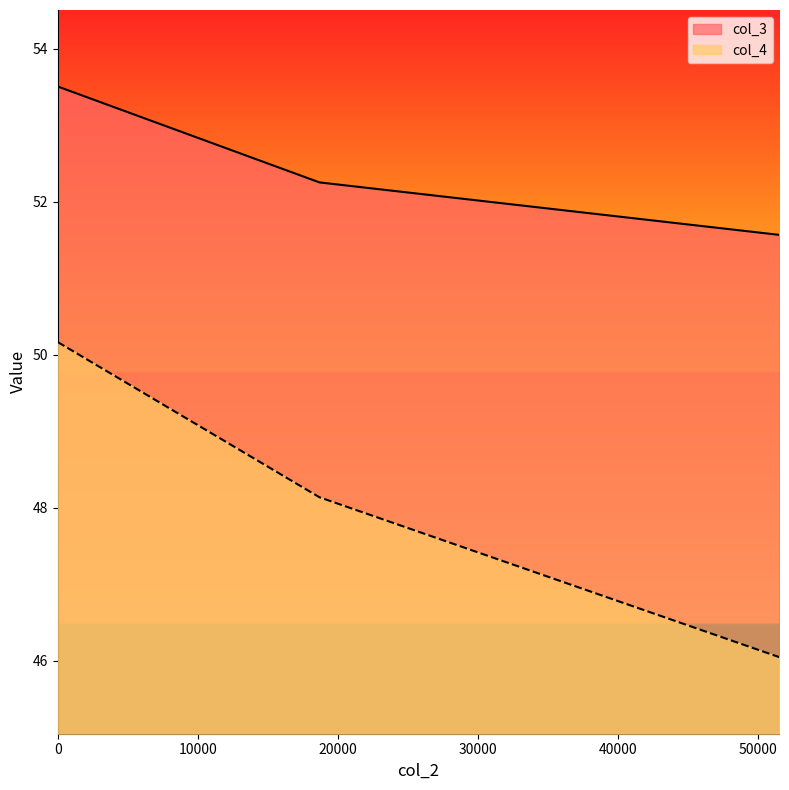

What is the sum of all col_3 values?

157.3